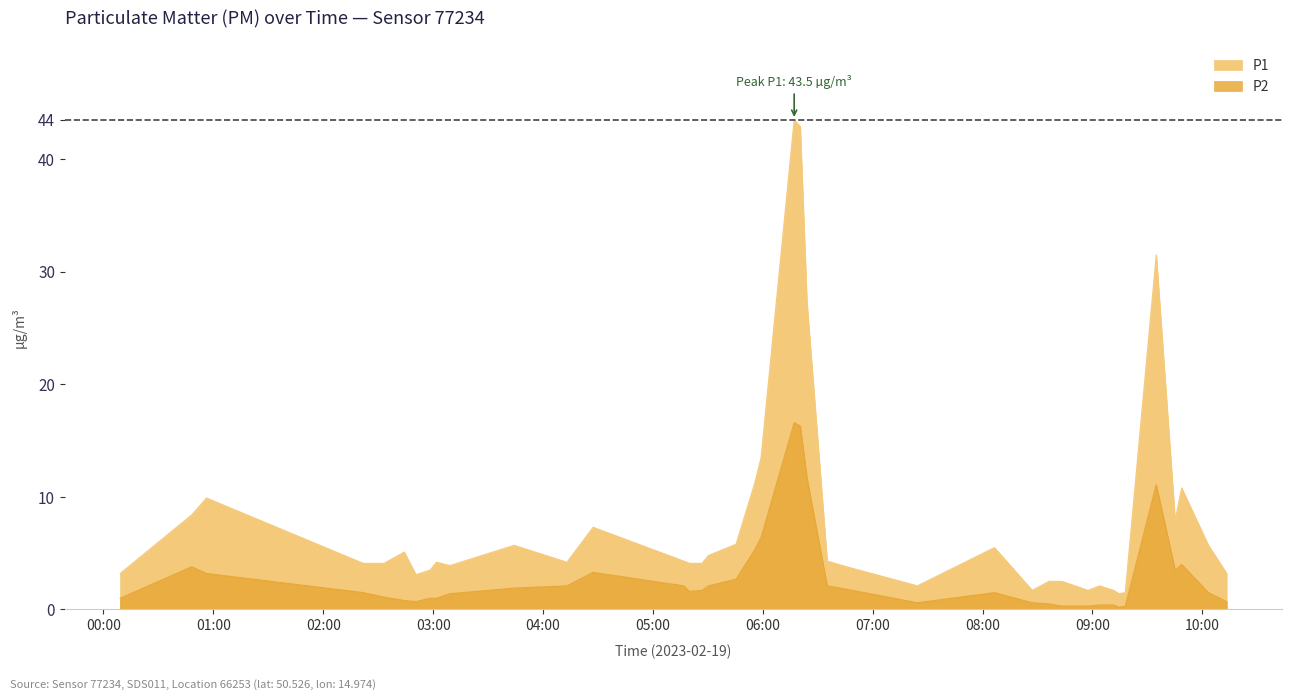

In P2, how many points are higher than both neighbors (excluding endpoints)?

6